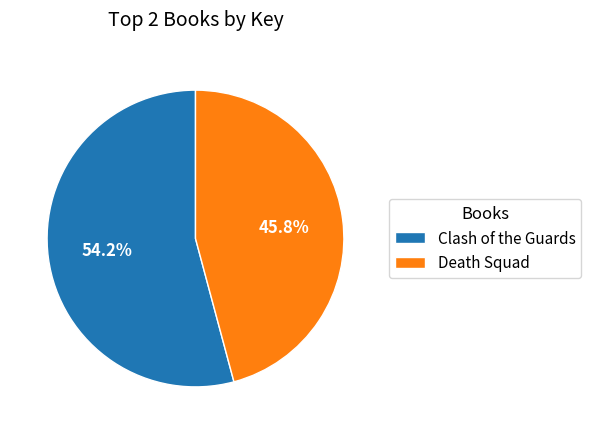

Between Death Squad and Clash of the Guards, which is larger?

Clash of the Guards